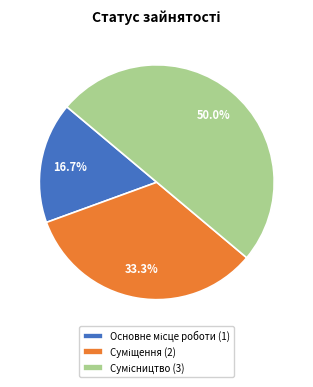

Approximately how many times larger is the value at Основне місце роботи compared to Сумісництво?

0.3